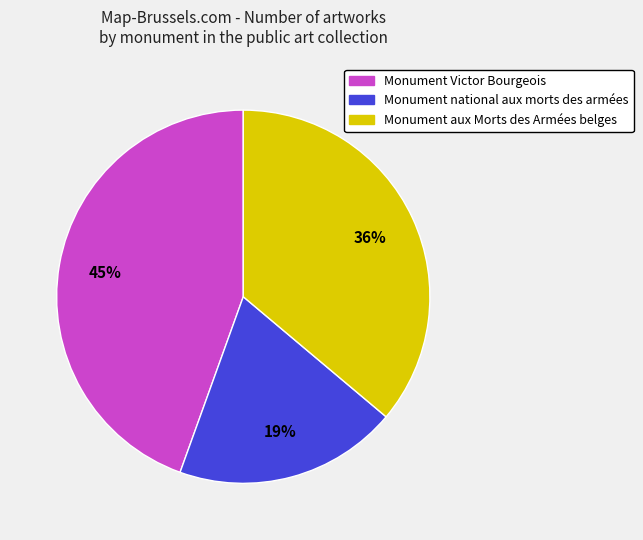

To the nearest percent, what portion does Monument Victor Bourgeois represent?

45%